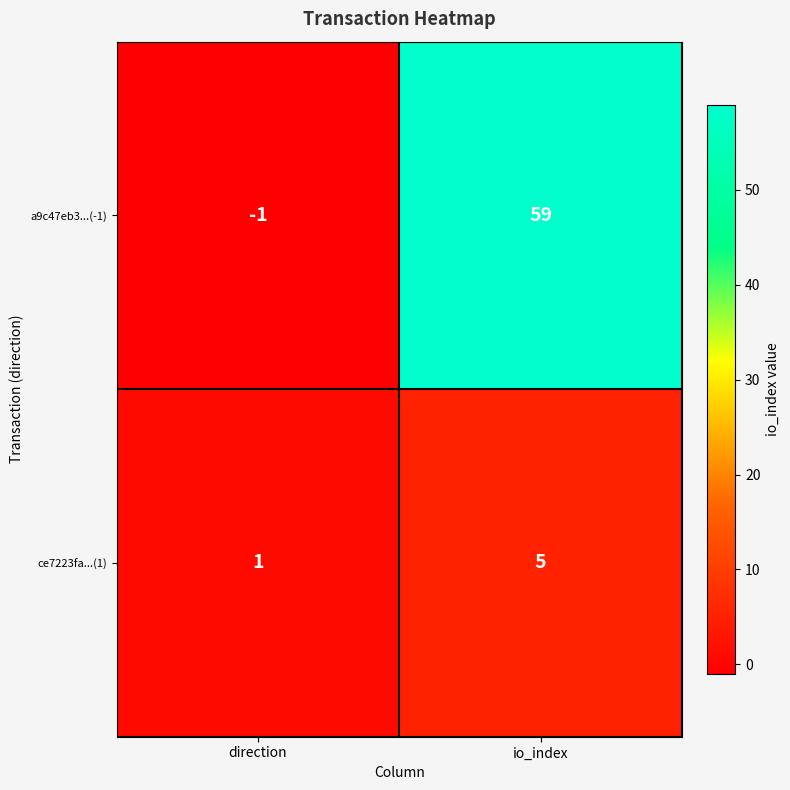

Is it true that ce7223fa...(1) equals 5 at io_index?

True